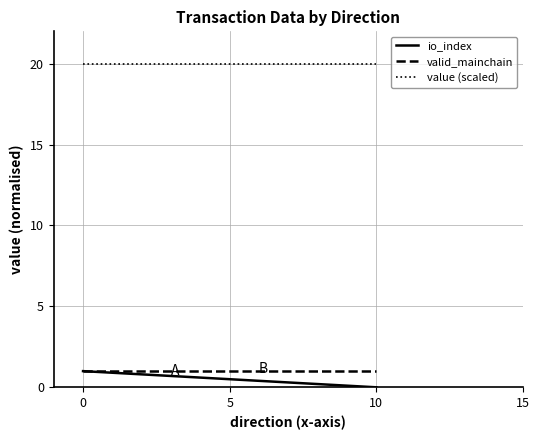

Does the chart display data point markers on the line(s)?

No